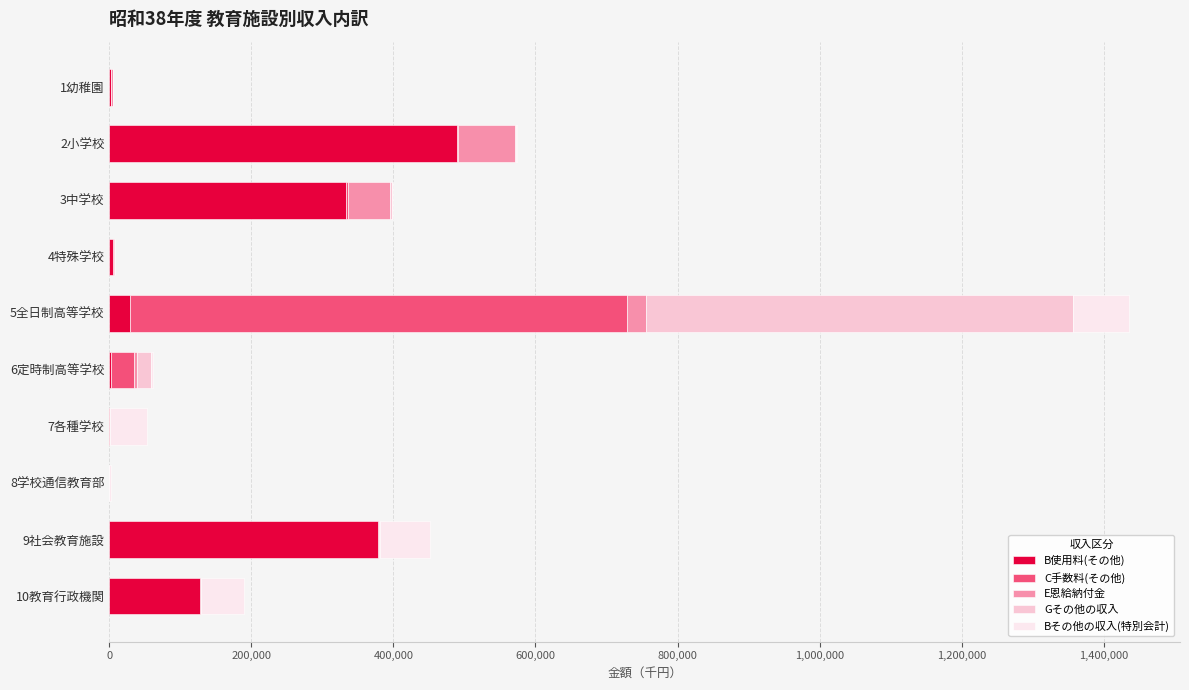

At which category is the sum across all series the highest?

5全日制高等学校